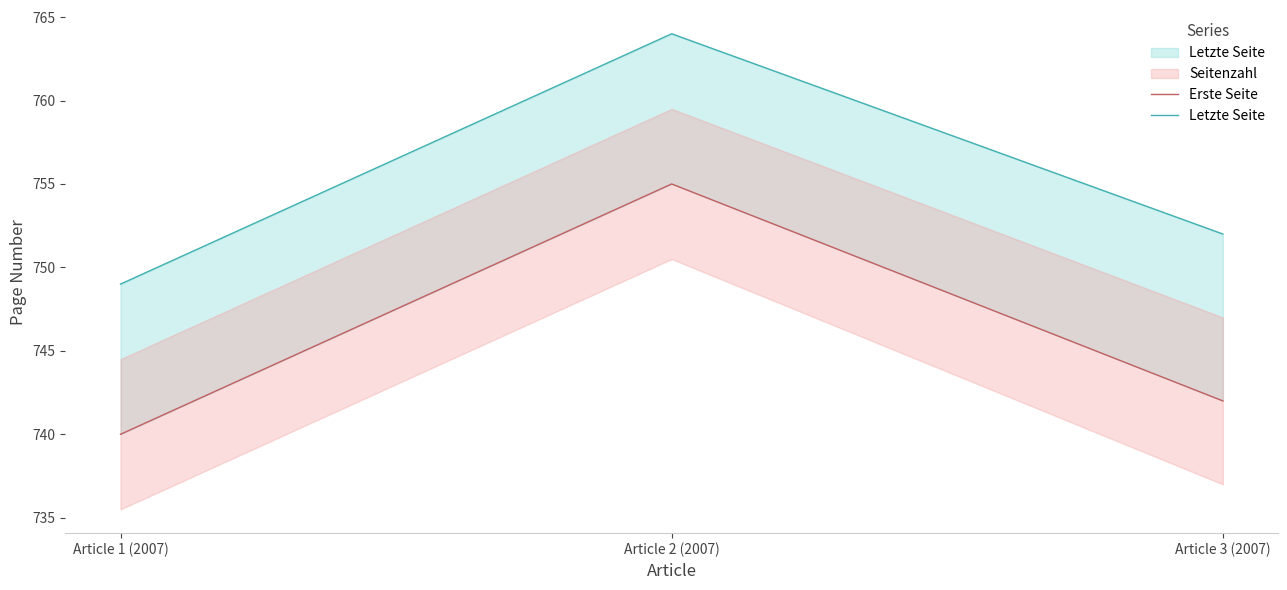

Which category has the highest value in the Erste Seite series?

Article 2 (2007)